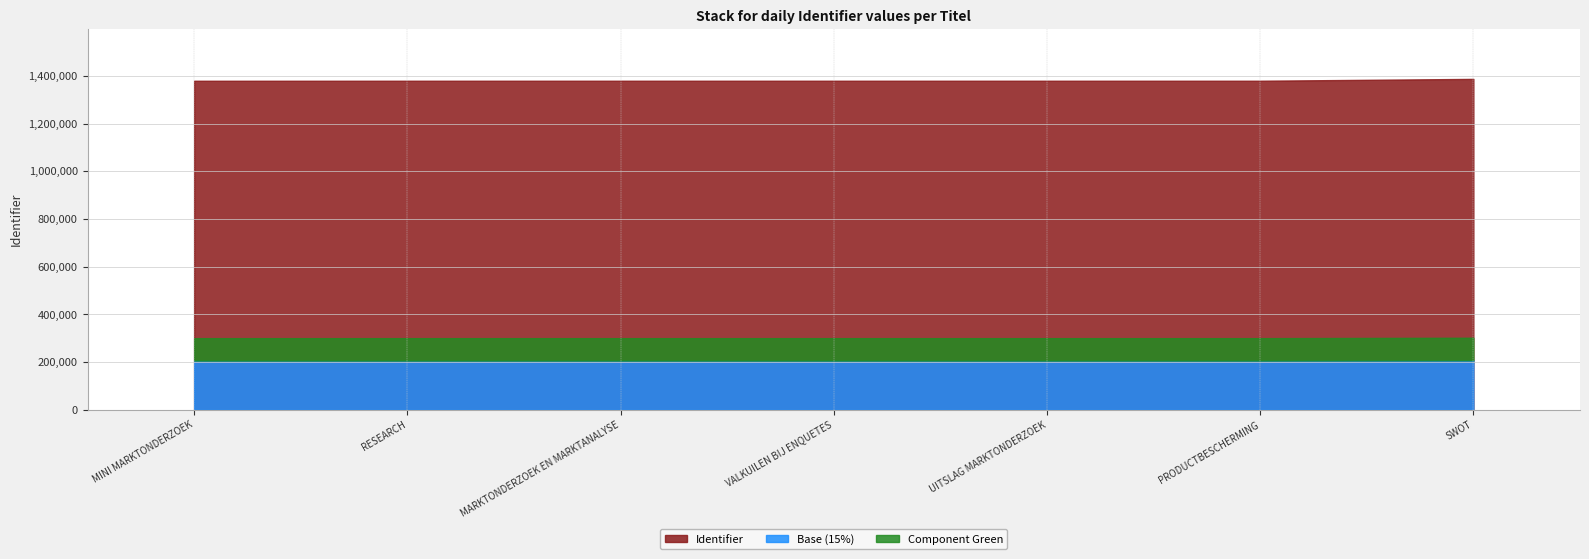

What is the approximate value at UITSLAG MARKTONDERZOEK?

1379970